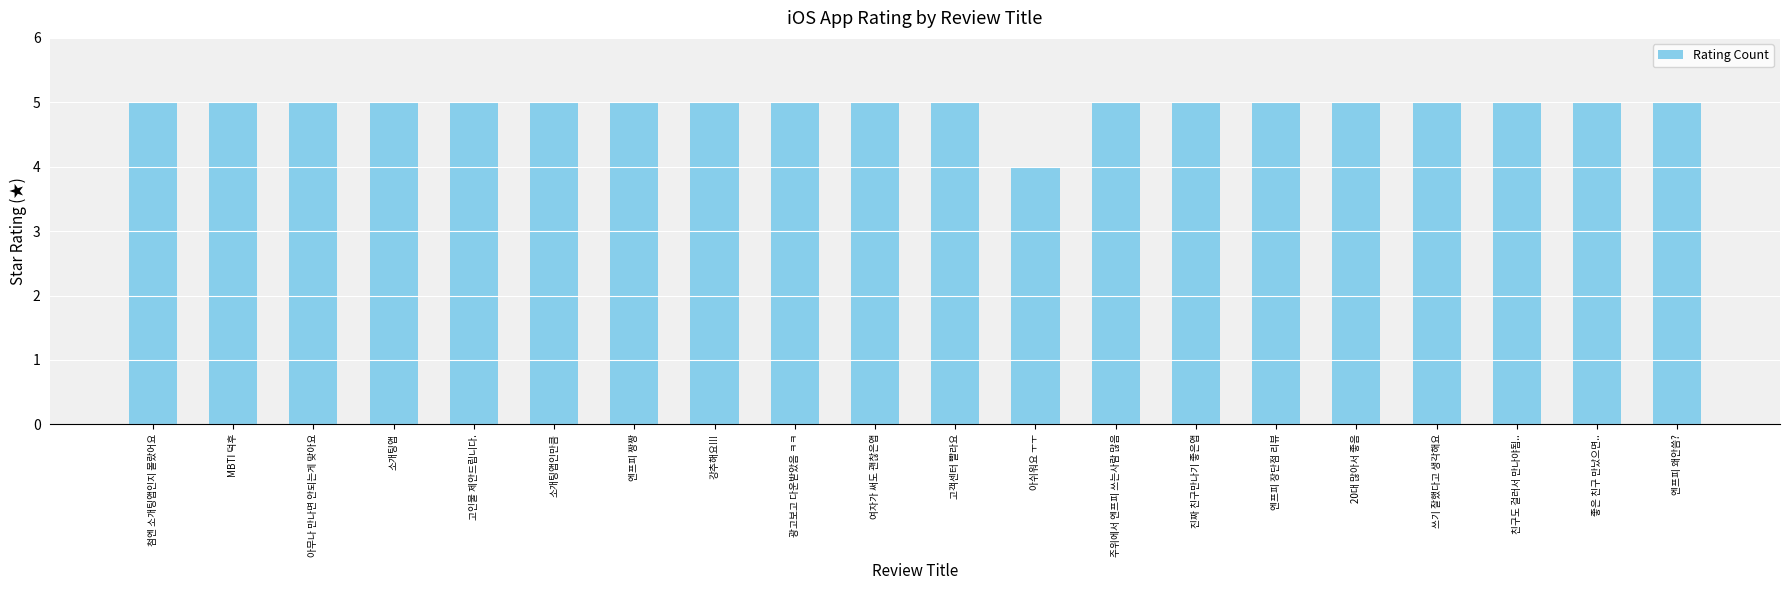

Reading right to left, list all the values displayed in this chart.

5	5	5	5	5	5	5	5	4	5	5	5	5	5	5	5	5	5	5	5